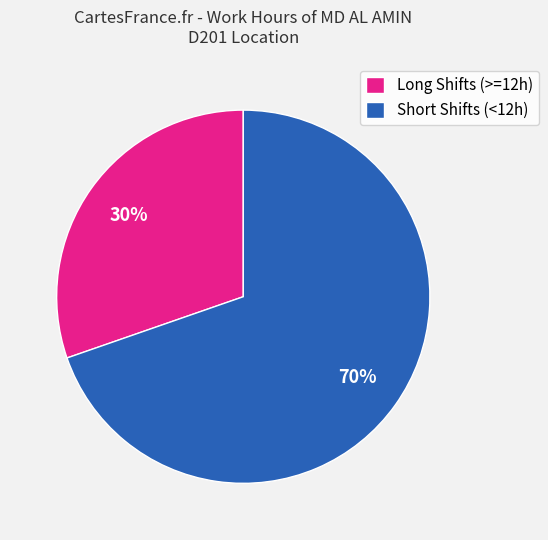

What percentage is the Long Shifts (>=12h) slice, to the nearest percent?

30%